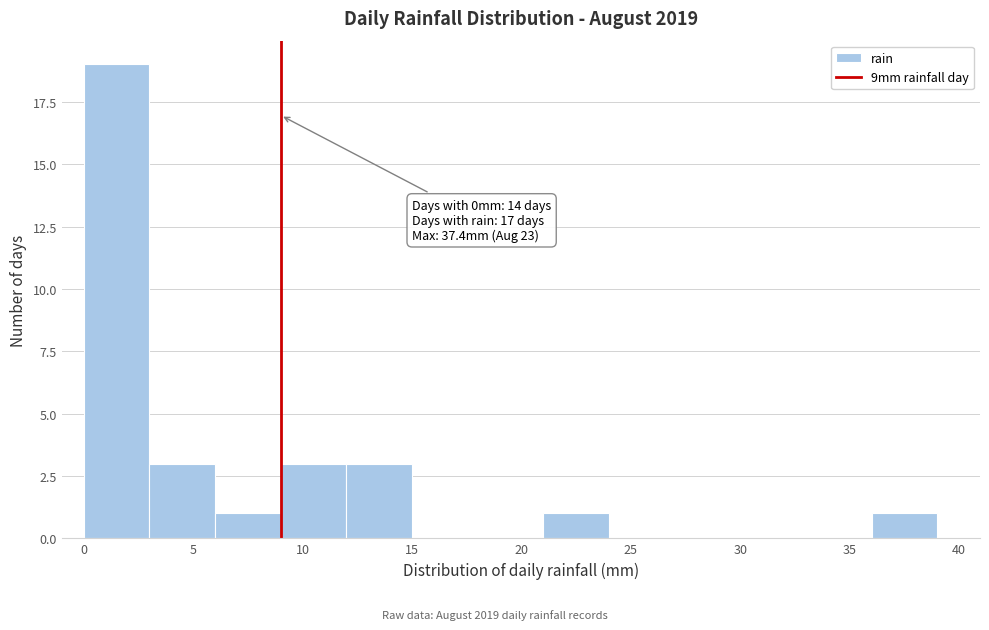

Over which range of the x-axis is the bar tallest?

0 to 3